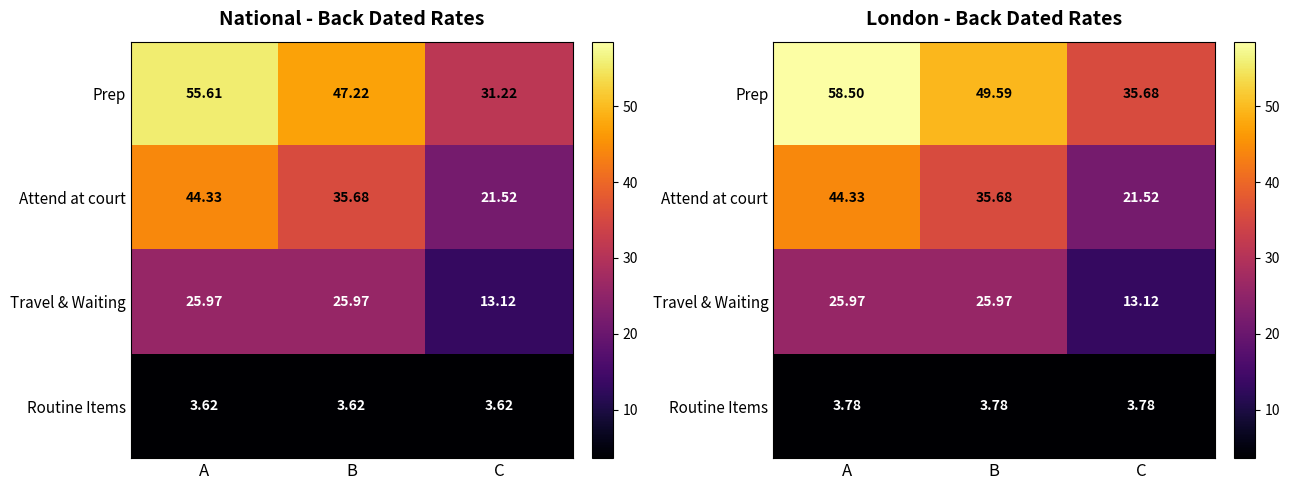

List the labels in order of Routine Items value, smallest first.

A, B, C